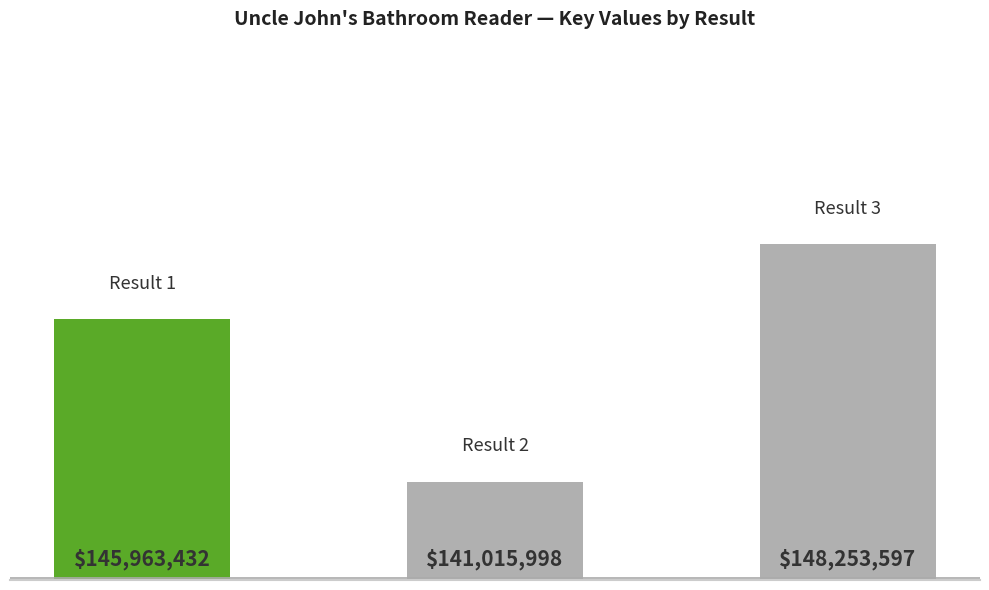

Does the chart contain any negative values?

No